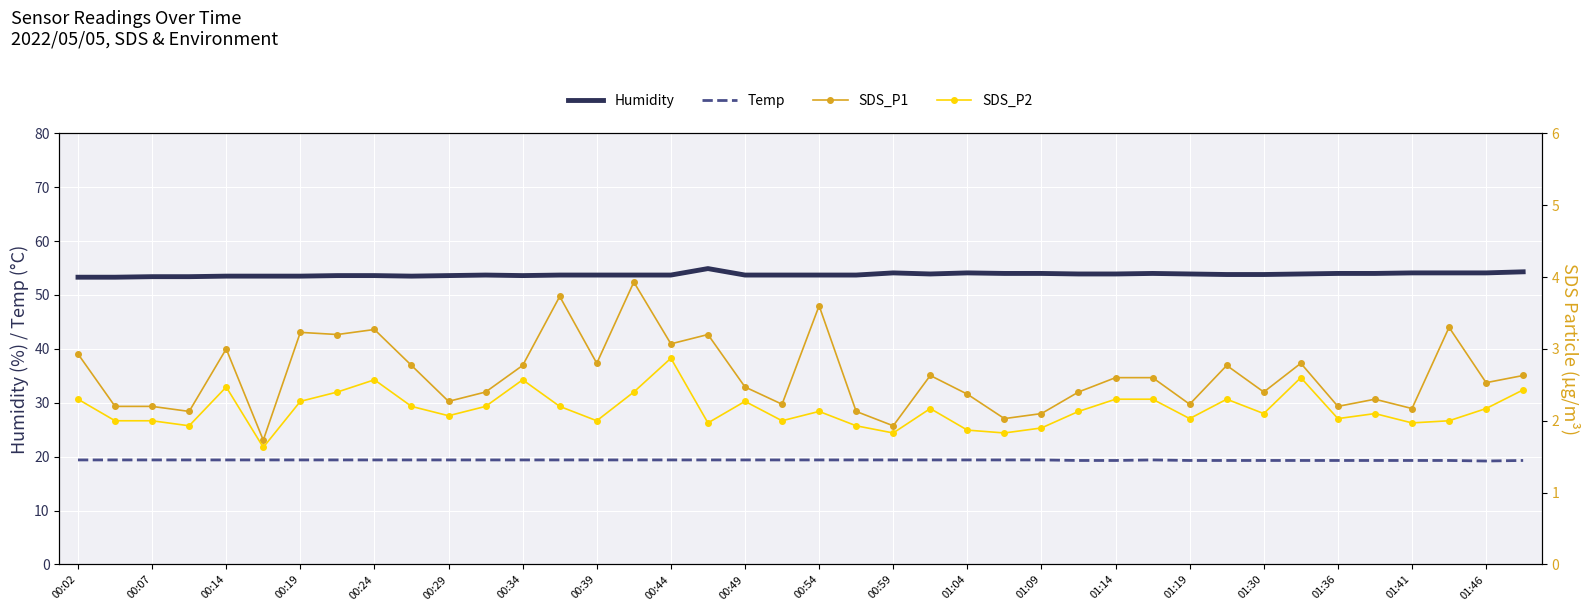

The Humidity series shows 54.0 at 01:09. True or false?

True